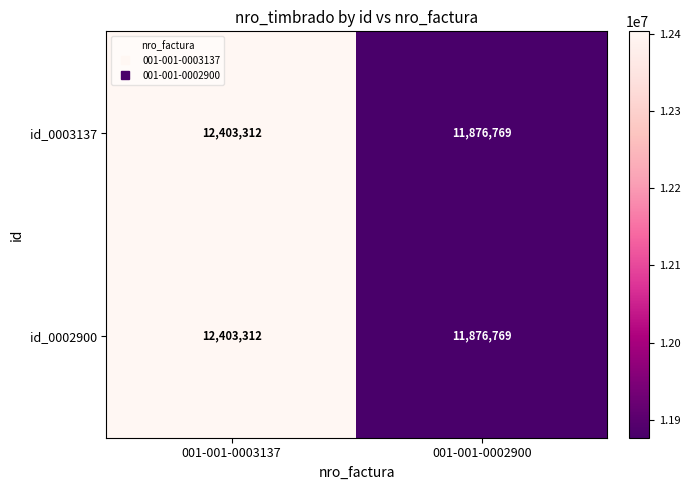

What is the total value across all series at 001-001-0002900?

23753538